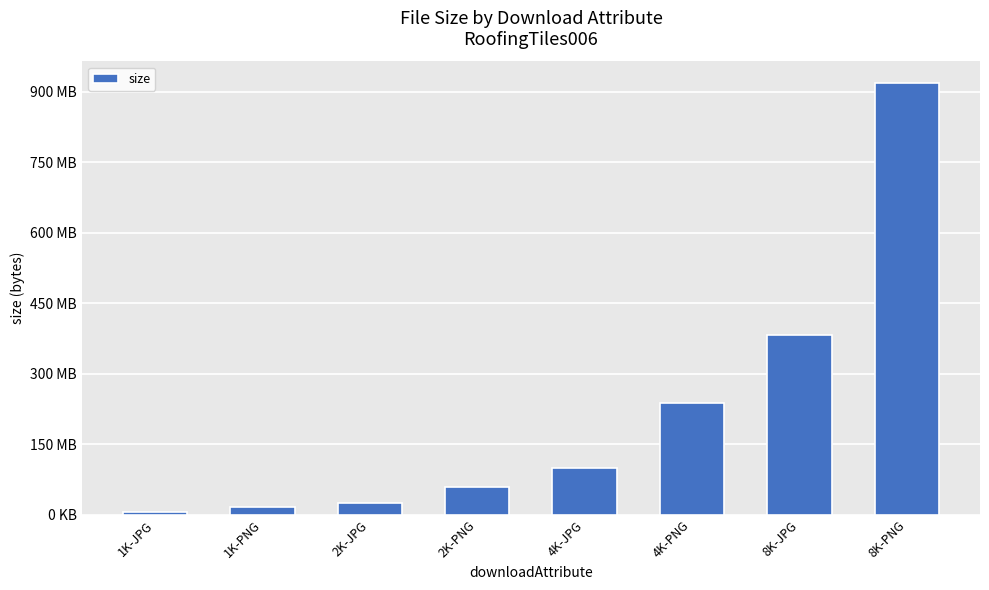

The value at 1K-JPG is 8805973. True or false?

False